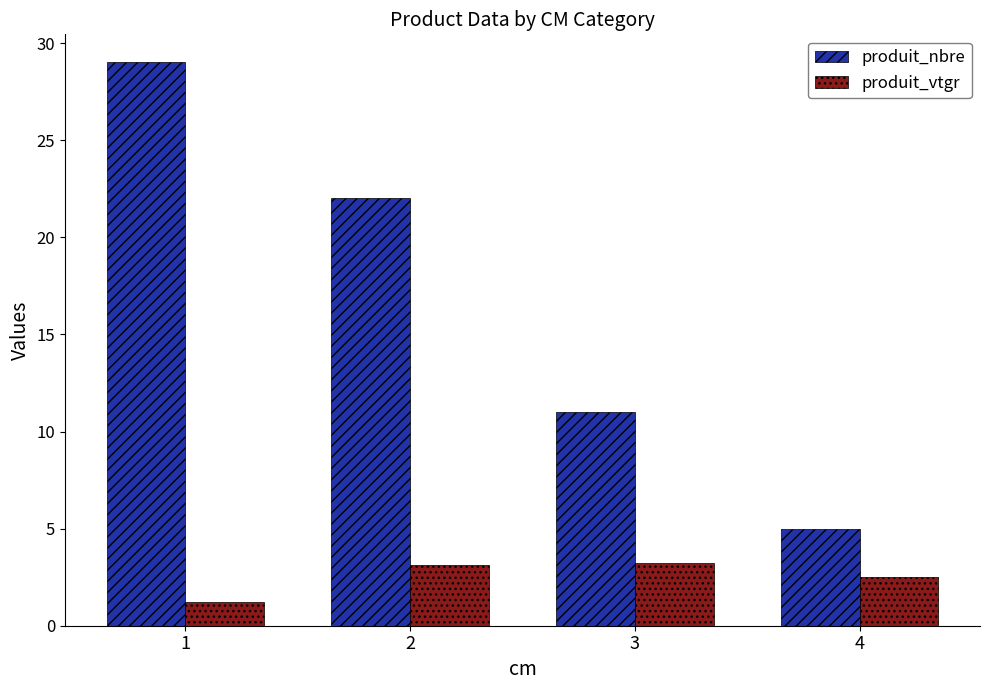

True or false: produit_nbre has a value of 4.4 at 3.

False